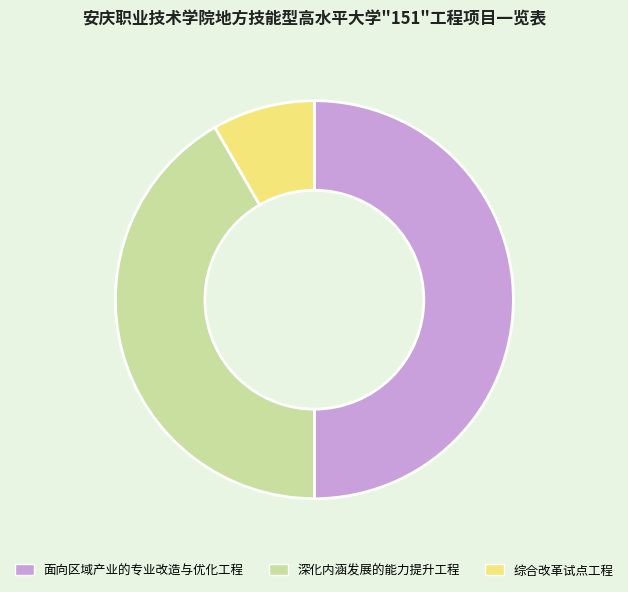

Rank the categories by value from highest to lowest.

面向区域产业的专业改造与优化工程, 深化内涵发展的能力提升工程, 综合改革试点工程